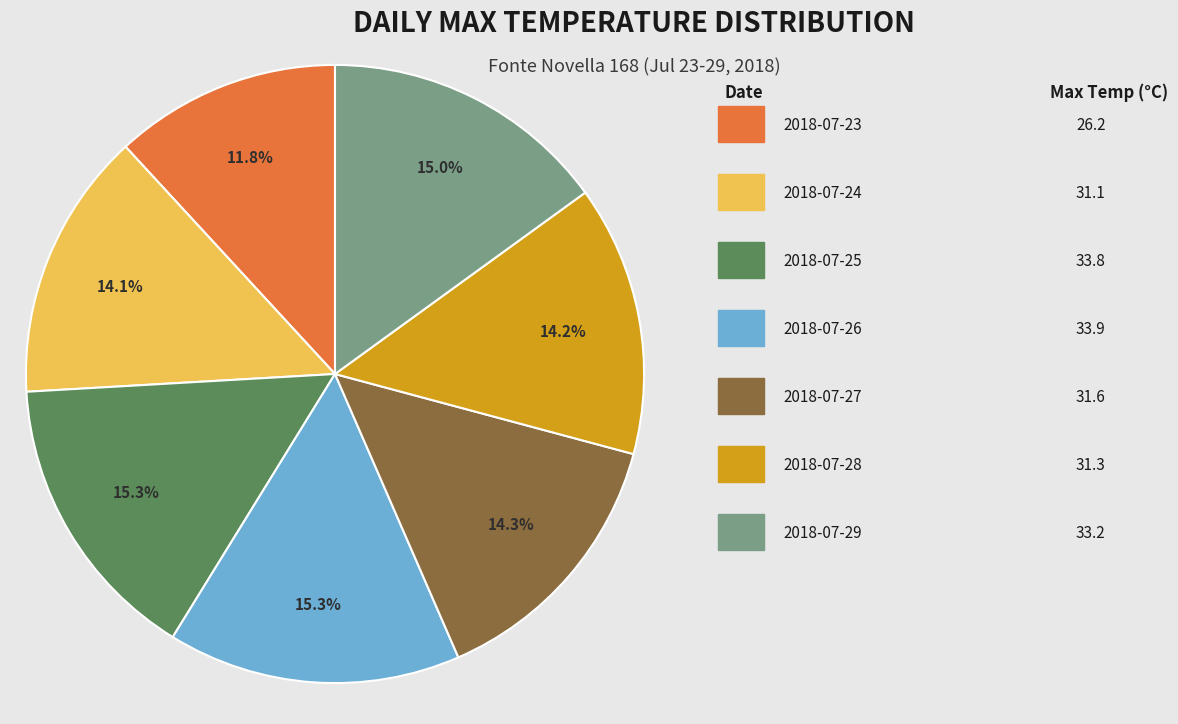

How many slices are in this pie chart?

7